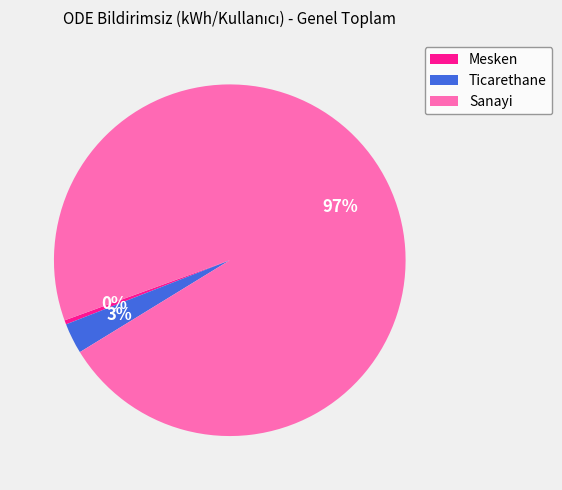

What is the largest slice in the pie chart?

Sanayi